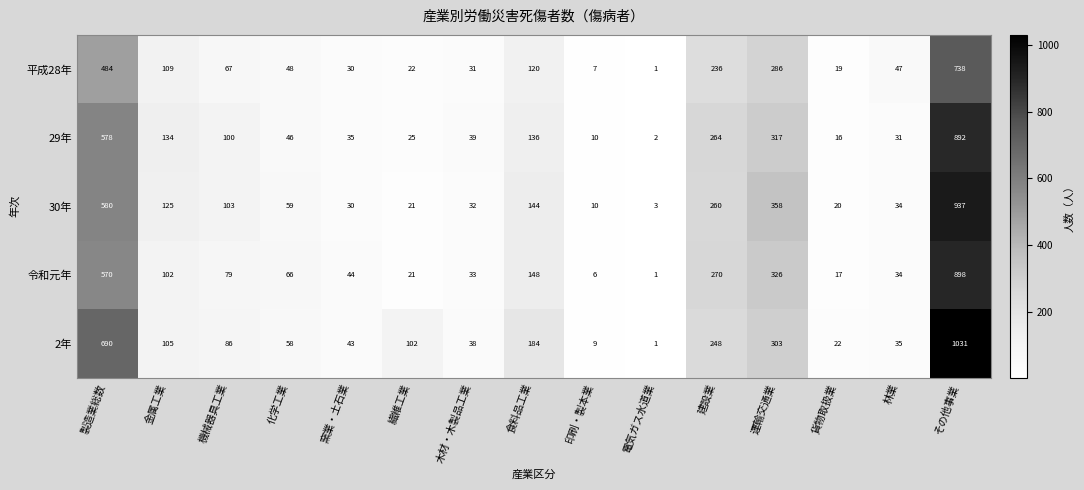

At which label does 令和元年 first exceed 66?

製造業総数